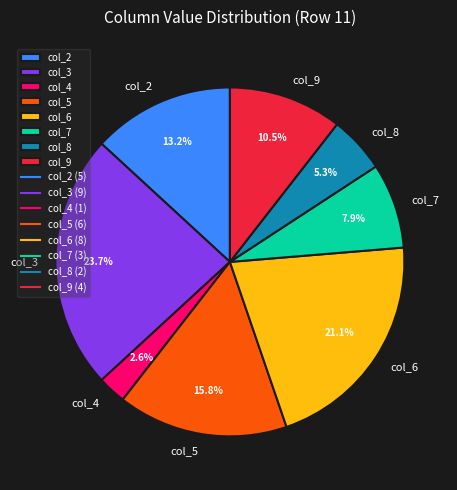

To the nearest percent, what portion does col_2 represent?

13%